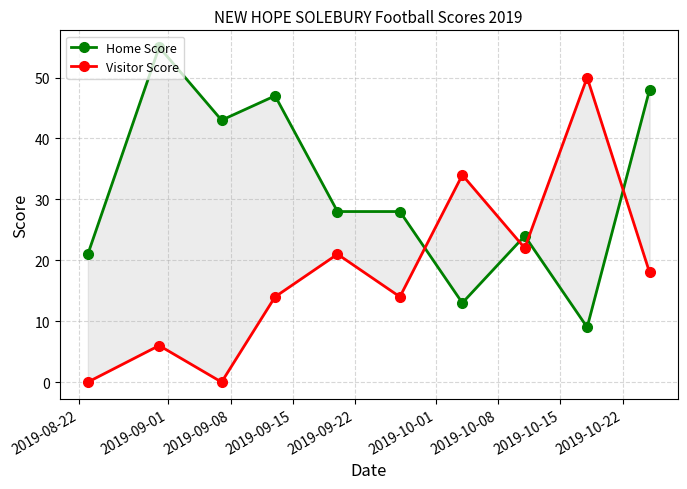

Where is the first local maximum for Home Score?

2019-09-01